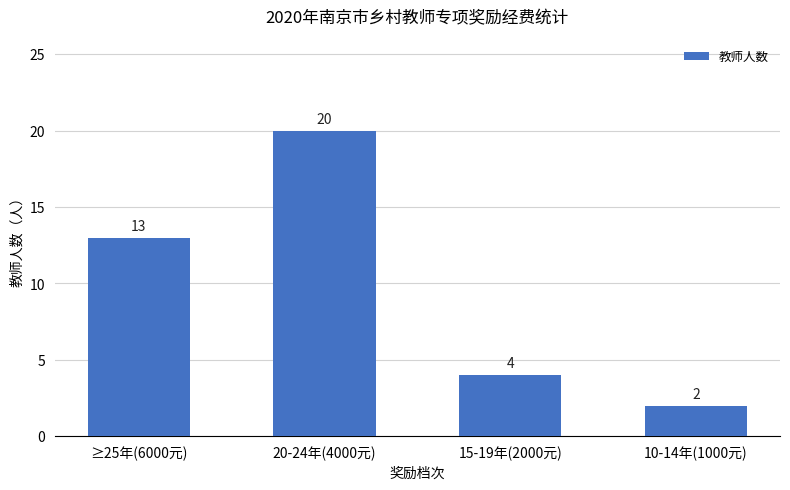

Between 15-19年(2000元) and ≥25年(6000元), which is larger?

≥25年(6000元)